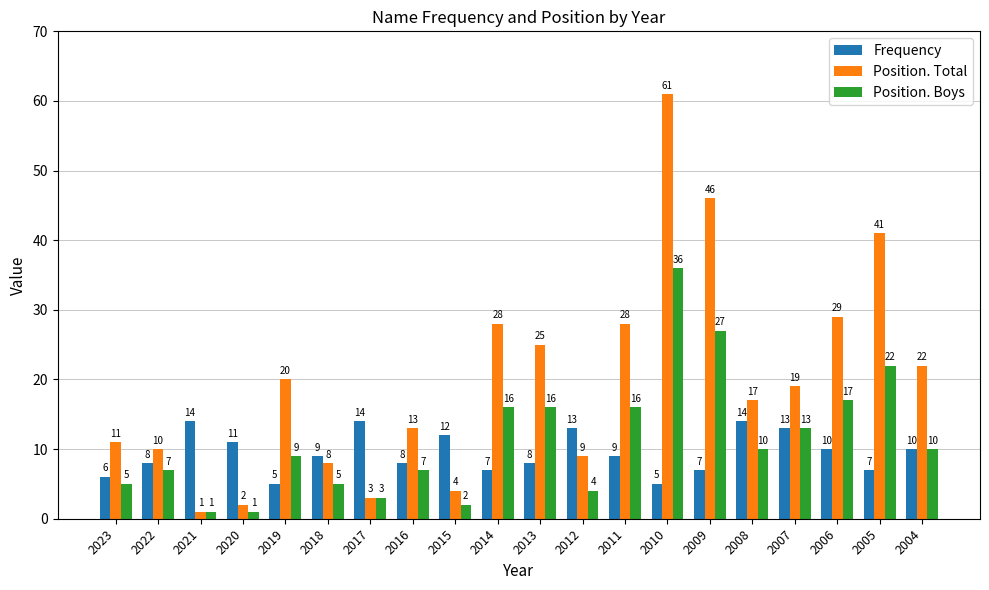

Which series has the widest spread of values?

Position. Total